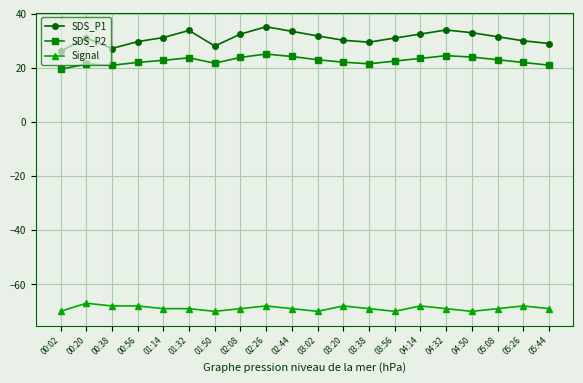

At how many categories does at least one series exceed -59?

20